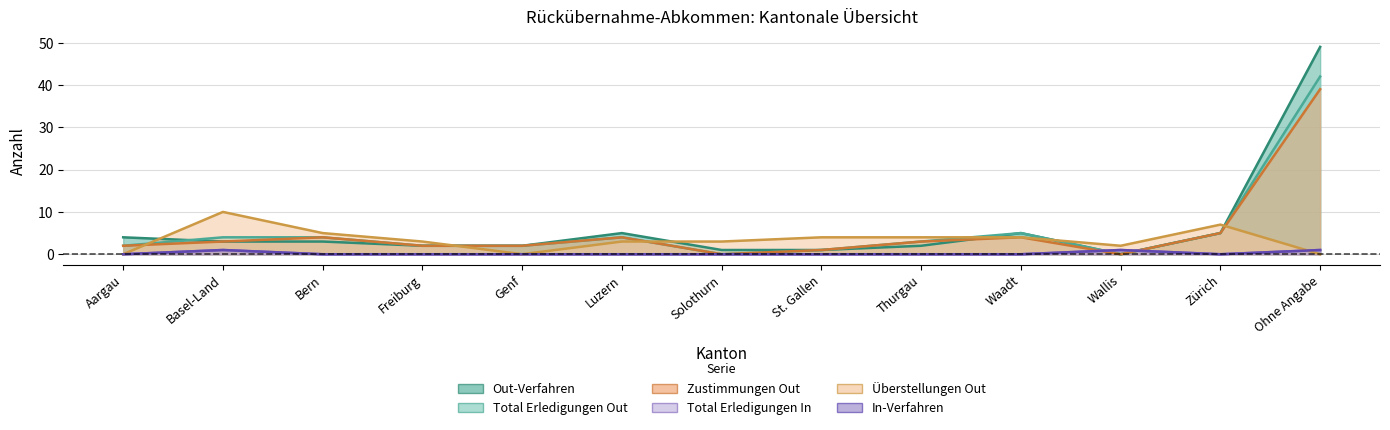

How many lines are shown in the chart?

6